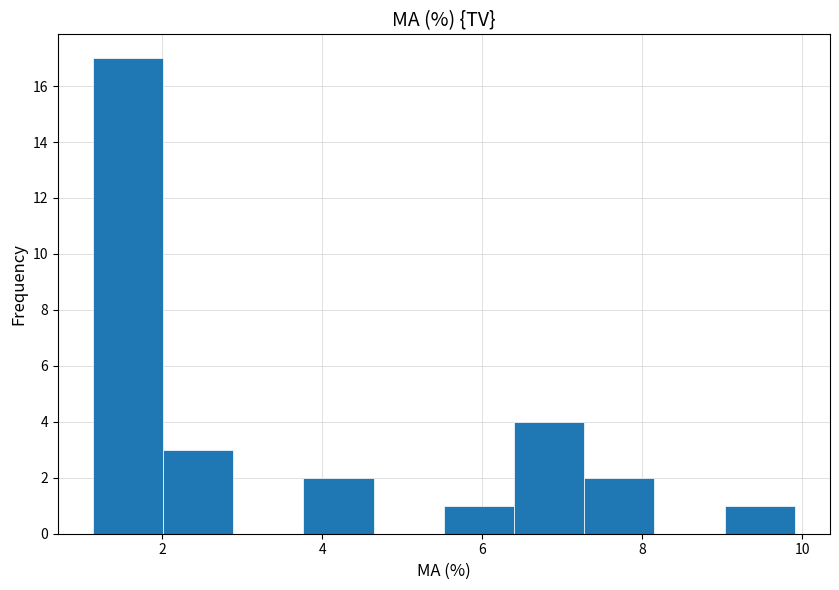

Reading left to right, list every bar in this chart as the range it spans on the x-axis followed by its height. Neither the bar edges nor the heights are printed on the chart, so give them approximately, as read against the axes.

1.2 to 2.0: 17
2.0 to 2.8: 3
2.8 to 3.8: 0
3.8 to 4.6: 2
4.6 to 5.6: 0
5.6 to 6.4: 1
6.4 to 7.2: 4
7.2 to 8.2: 2
8.2 to 9.0: 0
9.0 to 10.0: 1